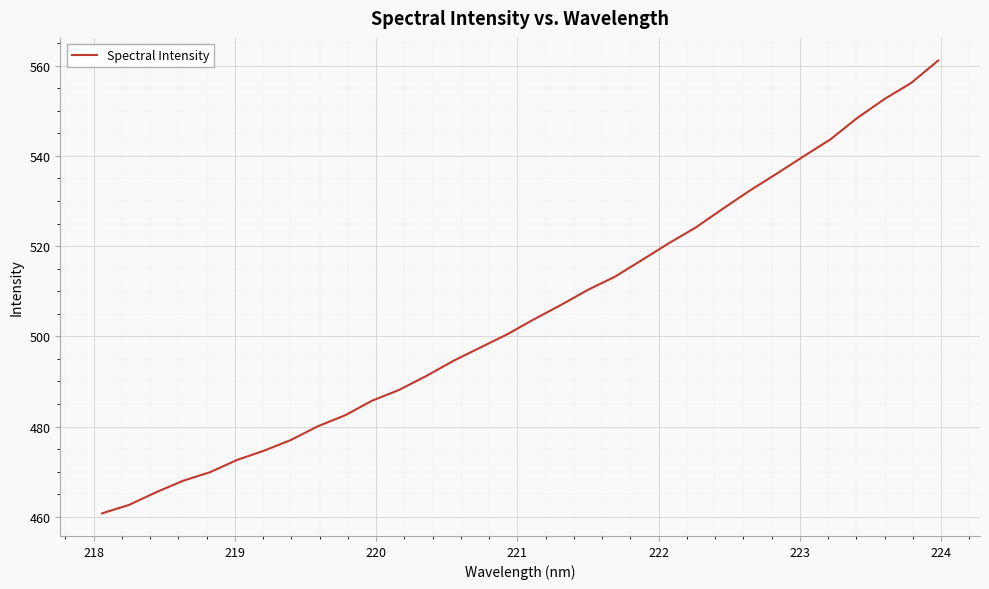

What is the difference between the maximum and minimum values?

100.3